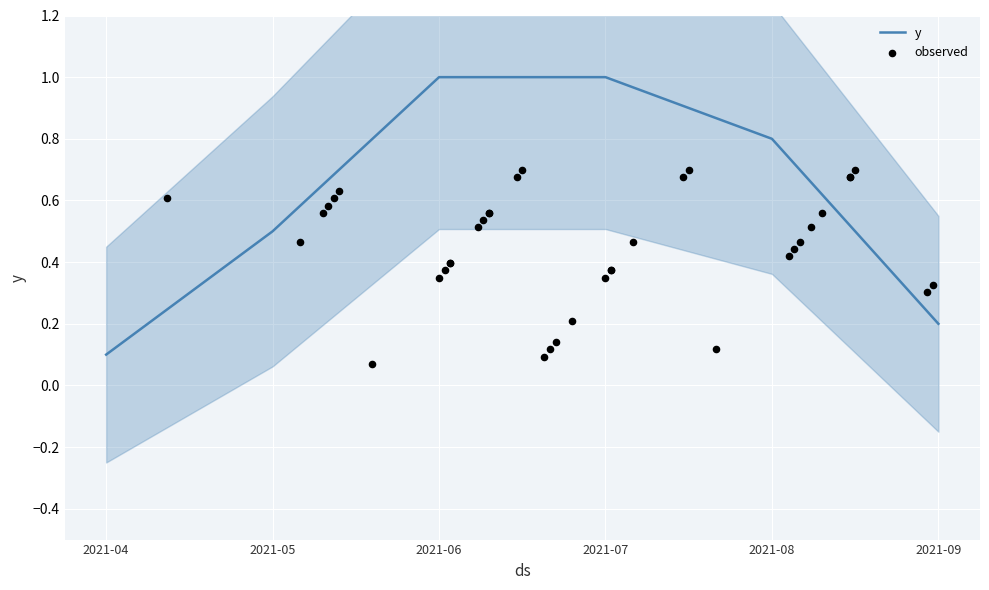

At which label does y reach its minimum?

2021-04